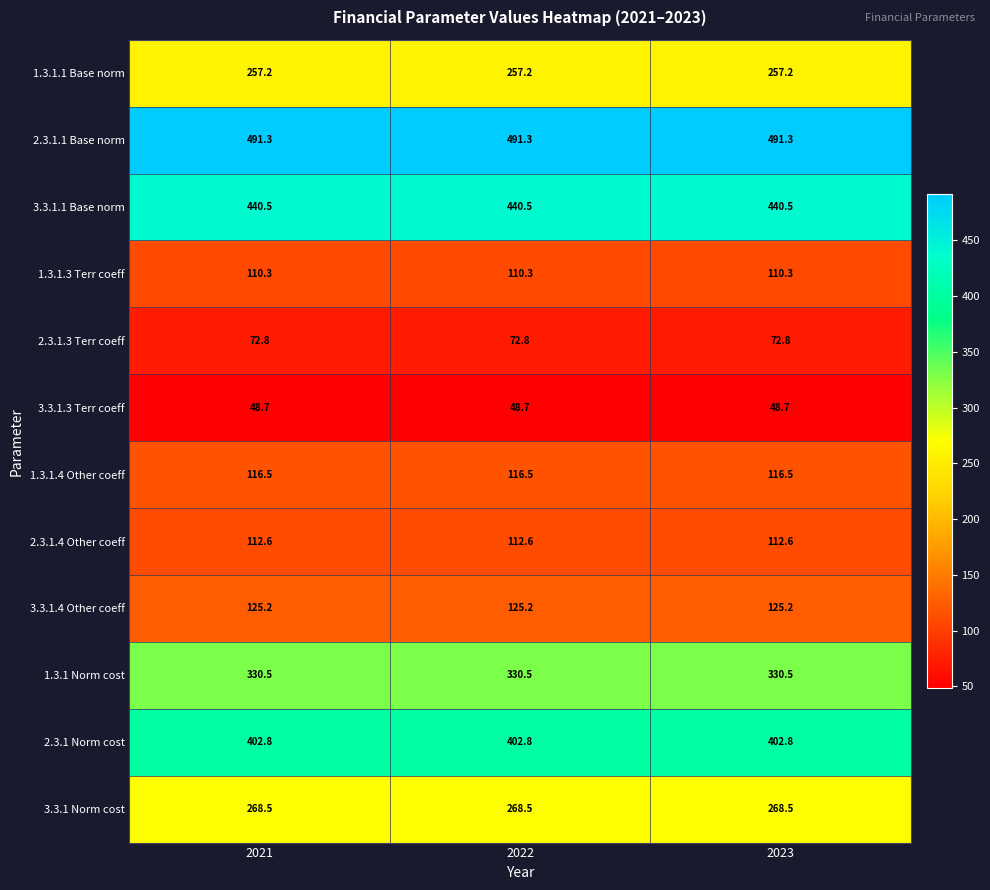

What is the spread (max minus min) of values at 2021?

442.6